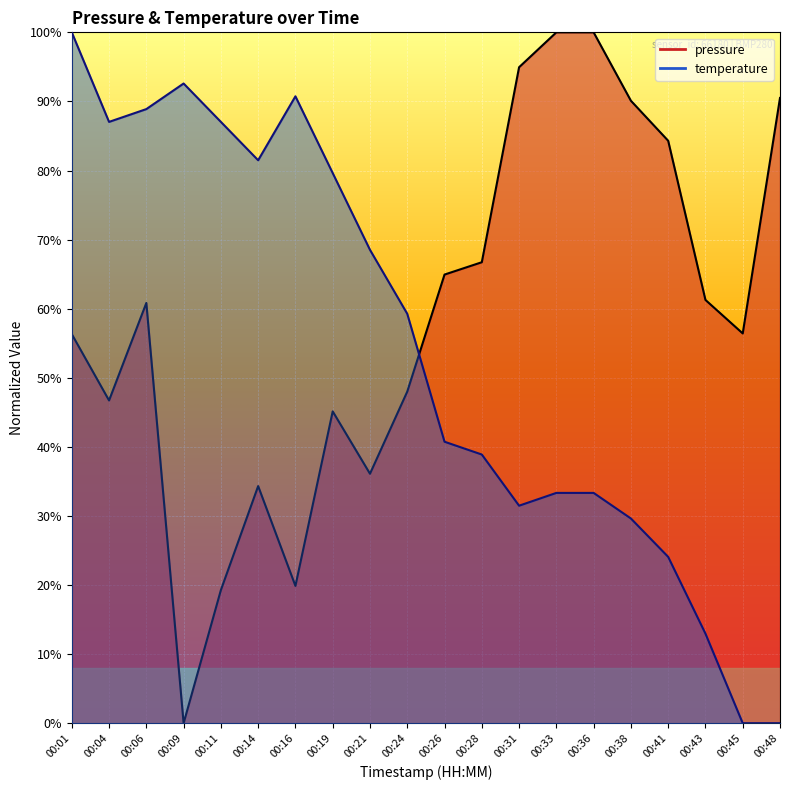

Reading left to right, transcribe all the data shown in this chart.

pressure: 56.3	46.7	60.8	0.0	19.3	34.3	19.9	45.1	36.1	48.0	64.9	66.7	94.9	100.0	100.0	90.1	84.3	61.3	56.4	90.5
temperature: 100.0	87.0	88.9	92.6	87.0	81.5	90.7	79.6	68.5	59.3	40.7	38.9	31.5	33.3	33.3	29.6	24.1	13.0	0.0	0.0